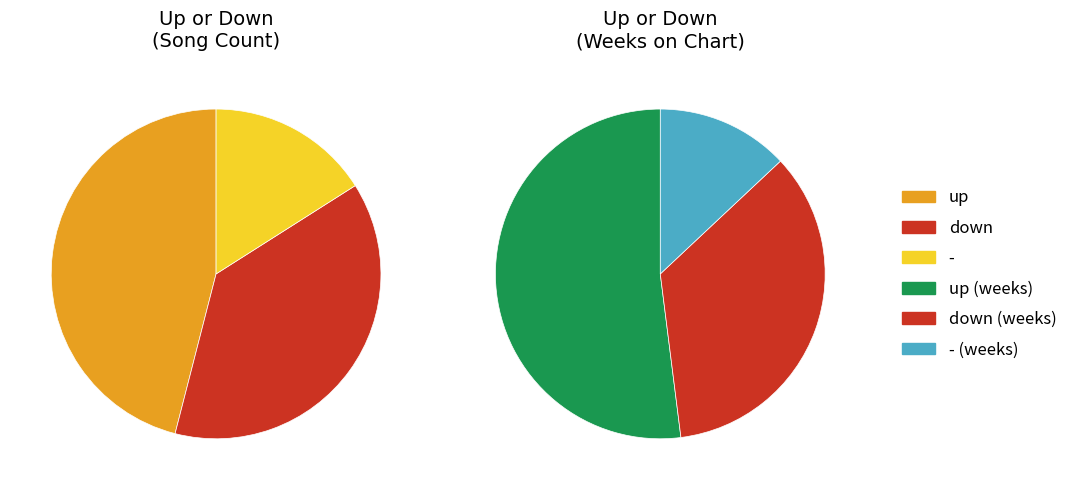

Rank the categories by value from lowest to highest.

-, down, up